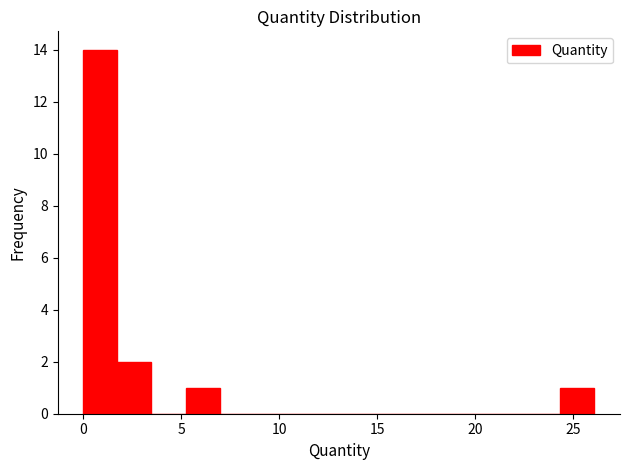

Around what value on the x-axis is the tallest bar? Give the approximate position of its centre, as read against the axis.

1.0